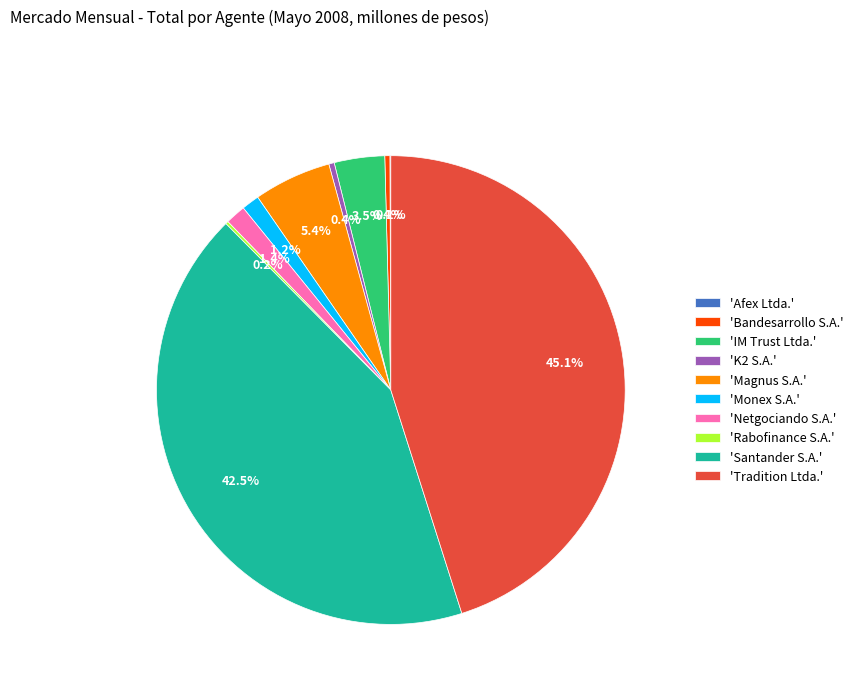

Does any single category account for the majority?

No